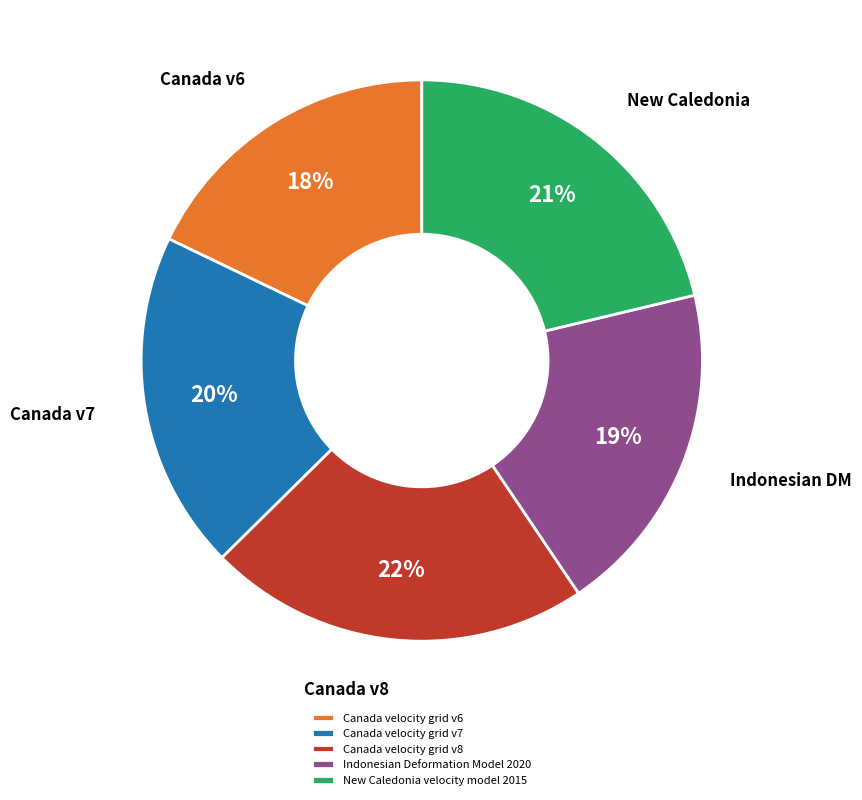

How many slices are in this pie chart?

5